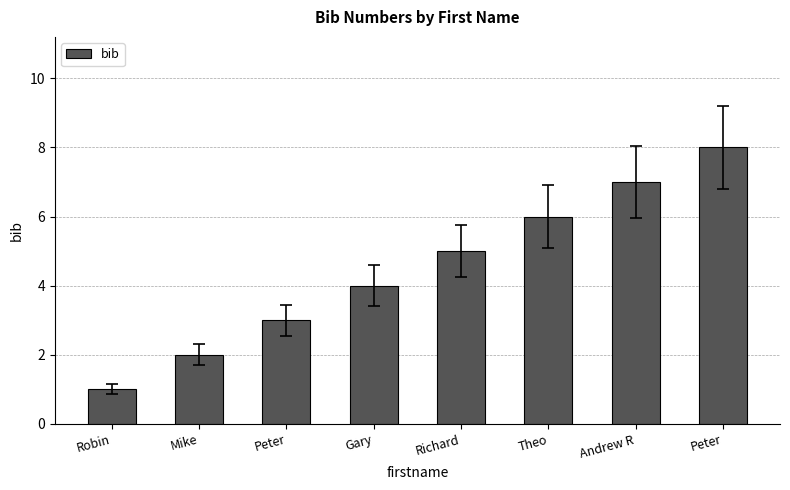

What is the label of the 3rd bar from the left?

Peter